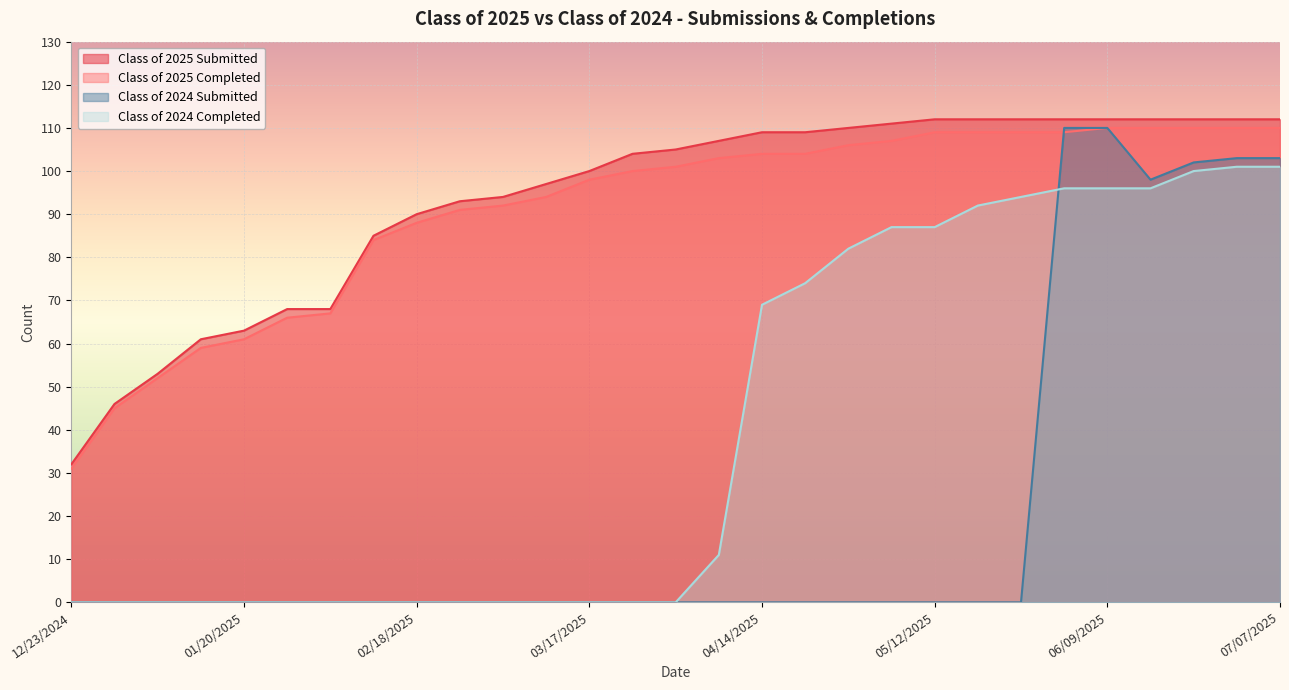

Reading left to right, list all the values displayed in this chart.

Class of 2025 Submitted: 12/23/2024=32	12/30/2024=46	01/06/2025=53	01/14/2025=61	01/20/2025=63	01/27/2025=68	02/03/2025=68	02/10/2025=85	02/18/2025=90	02/24/2025=93	03/03/2025=94	03/10/2025=97	03/17/2025=100	03/24/2025=104	03/31/2025=105	04/07/2025=107	04/14/2025=109	04/21/2025=109	04/28/2025=110	05/06/2025=111	05/12/2025=112	05/19/2025=112	05/26/2025=112	06/02/2025=112	06/09/2025=112	06/16/2025=112	06/21/2025=112	06/30/2025=112	07/07/2025=112
Class of 2025 Completed: 12/23/2024=31	12/30/2024=45	01/06/2025=52	01/14/2025=59	01/20/2025=61	01/27/2025=66	02/03/2025=67	02/10/2025=84	02/18/2025=88	02/24/2025=91	03/03/2025=92	03/10/2025=94	03/17/2025=98	03/24/2025=100	03/31/2025=101	04/07/2025=103	04/14/2025=104	04/21/2025=104	04/28/2025=106	05/06/2025=107	05/12/2025=109	05/19/2025=109	05/26/2025=109	06/02/2025=109	06/09/2025=110	06/16/2025=110	06/21/2025=110	06/30/2025=110	07/07/2025=110
Class of 2024 Submitted: 12/23/2024=0	12/30/2024=0	01/06/2025=0	01/14/2025=0	01/20/2025=0	01/27/2025=0	02/03/2025=0	02/10/2025=0	02/18/2025=0	02/24/2025=0	03/03/2025=0	03/10/2025=0	03/17/2025=0	03/24/2025=0	03/31/2025=0	04/07/2025=0	04/14/2025=0	04/21/2025=0	04/28/2025=0	05/06/2025=0	05/12/2025=0	05/19/2025=0	05/26/2025=0	06/02/2025=110	06/09/2025=110	06/16/2025=98	06/21/2025=102	06/30/2025=103	07/07/2025=103
Class of 2024 Completed: 12/23/2024=0	12/30/2024=0	01/06/2025=0	01/14/2025=0	01/20/2025=0	01/27/2025=0	02/03/2025=0	02/10/2025=0	02/18/2025=0	02/24/2025=0	03/03/2025=0	03/10/2025=0	03/17/2025=0	03/24/2025=0	03/31/2025=0	04/07/2025=11	04/14/2025=69	04/21/2025=74	04/28/2025=82	05/06/2025=87	05/12/2025=87	05/19/2025=92	05/26/2025=94	06/02/2025=96	06/09/2025=96	06/16/2025=96	06/21/2025=100	06/30/2025=101	07/07/2025=101